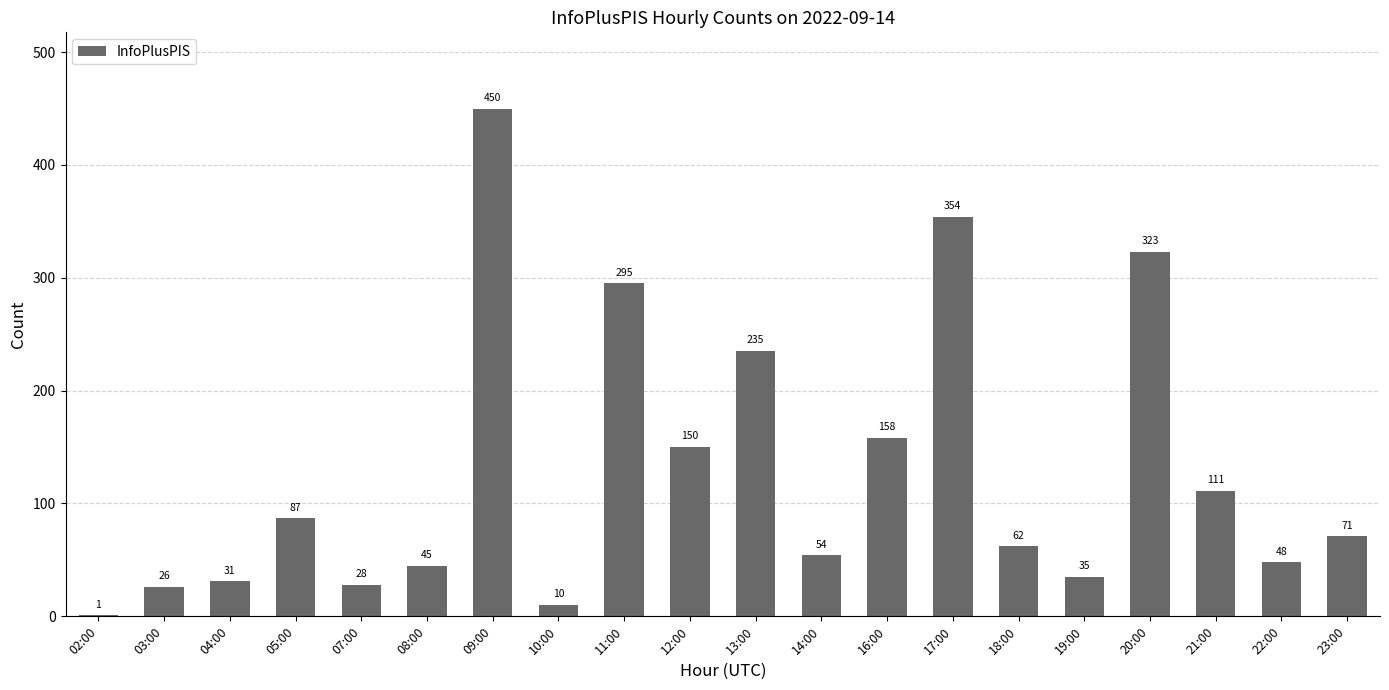

What is the difference between the values at 20:00 and 21:00?

212